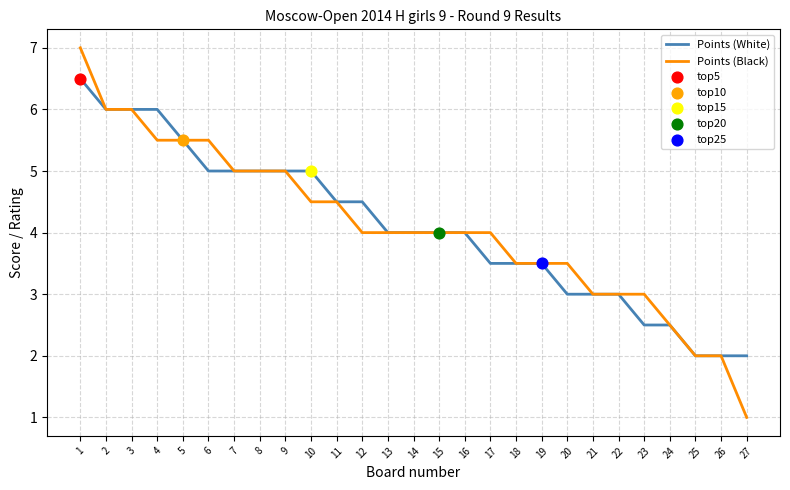

Is the value of Points (White) at 15 greater than the value of Points (Black) at 26?

Yes